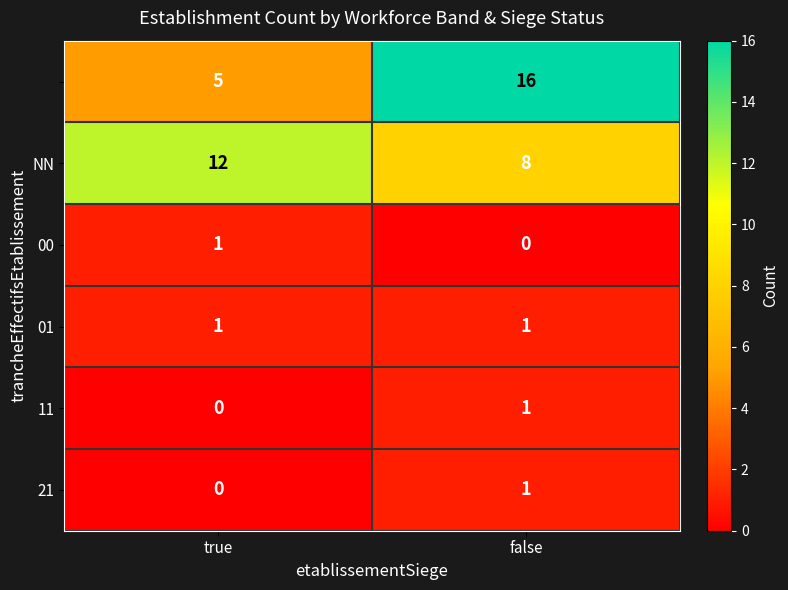

Count the number of categories in the chart.

2